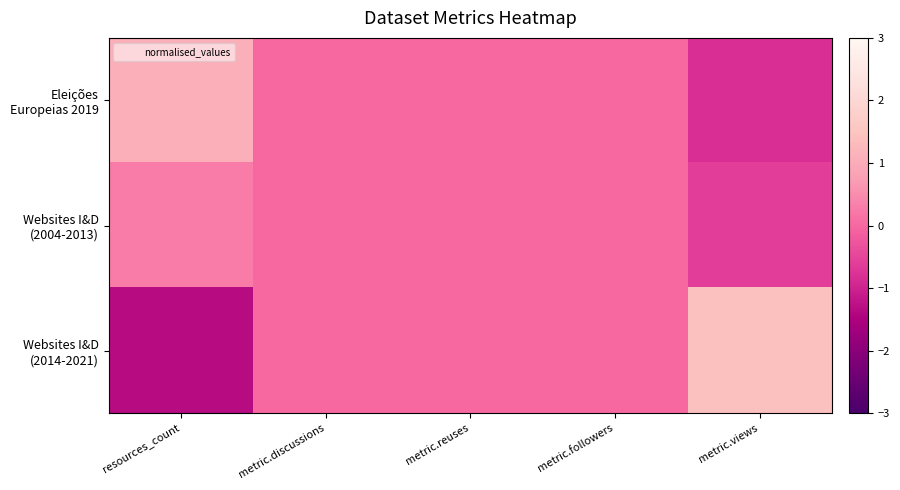

How many data points does each series have?

5